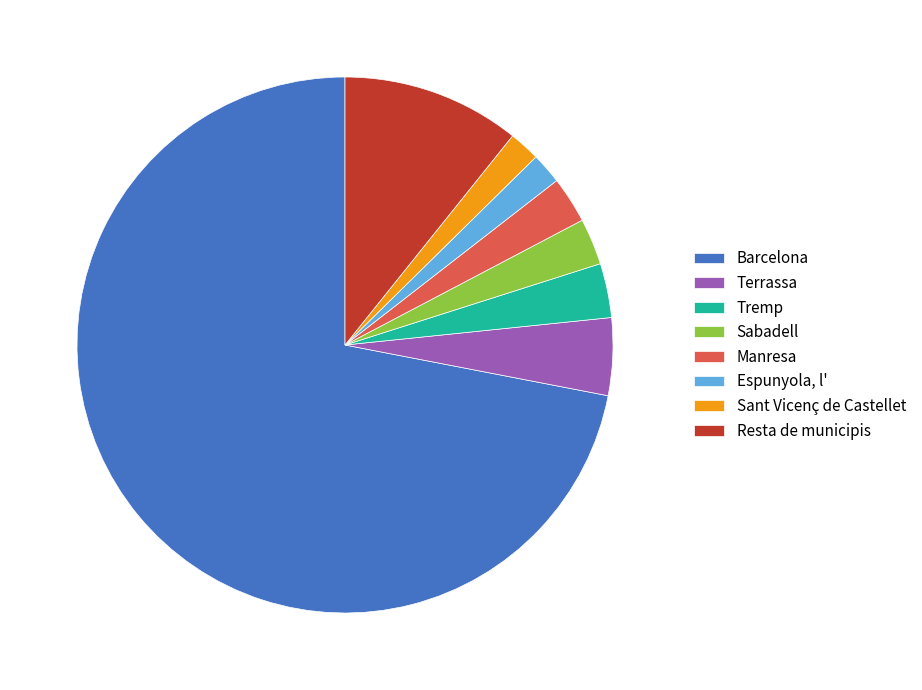

The Tremp slice represents 19% of the pie. True or false?

False